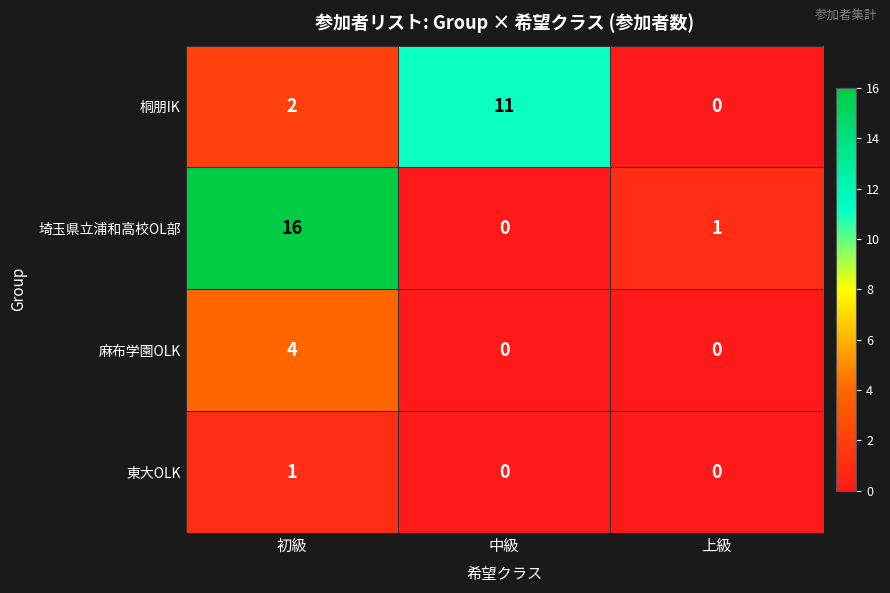

At which category does the chart reach its peak across all series?

初級